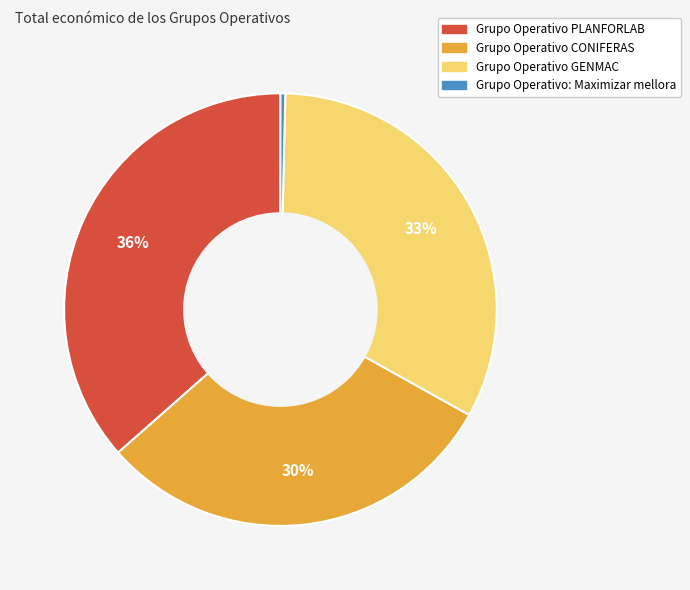

What percentage is the Grupo Operativo CONIFERAS slice, to the nearest percent?

30%